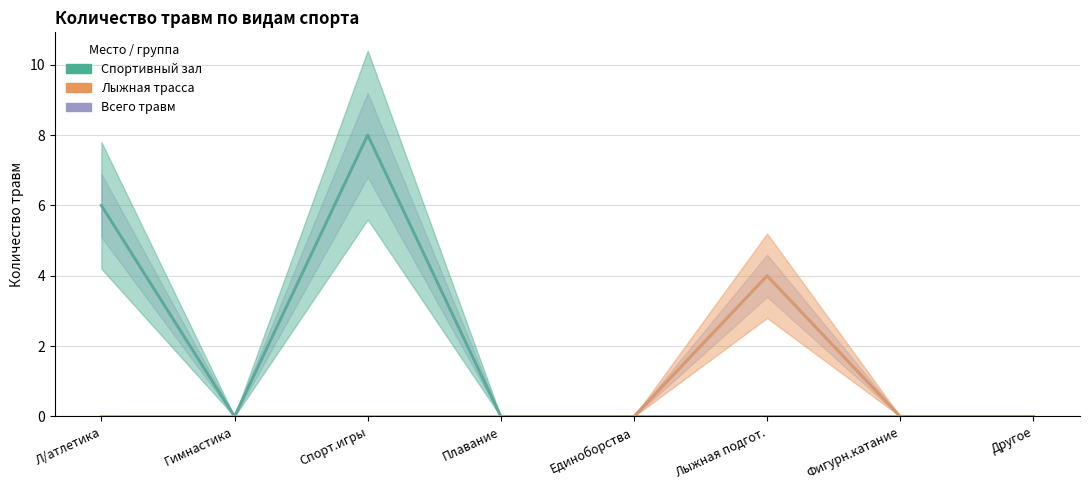

The Спортивный зал — Урок series shows 0 at Гимнастика. True or false?

True